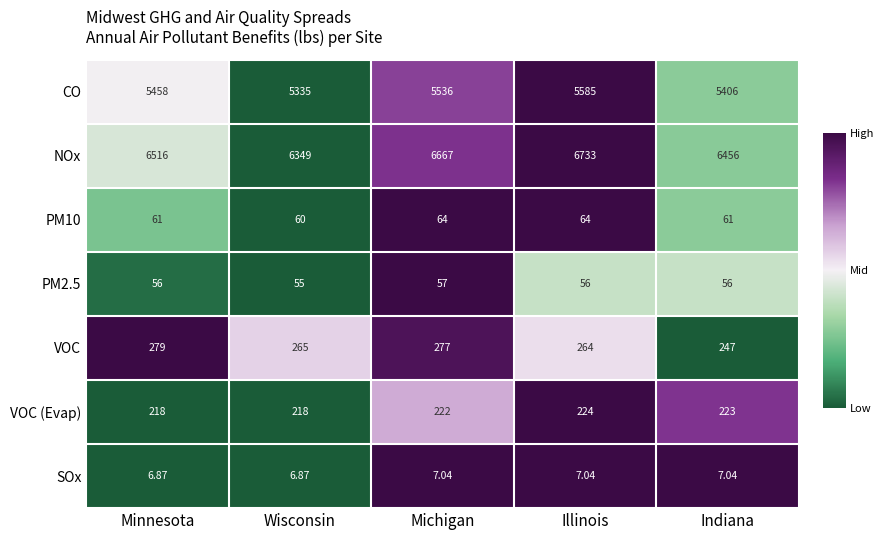

List the series in order of their peak value, highest first.

NOx, CO, VOC, VOC (Evap), PM10, PM2.5, SOx